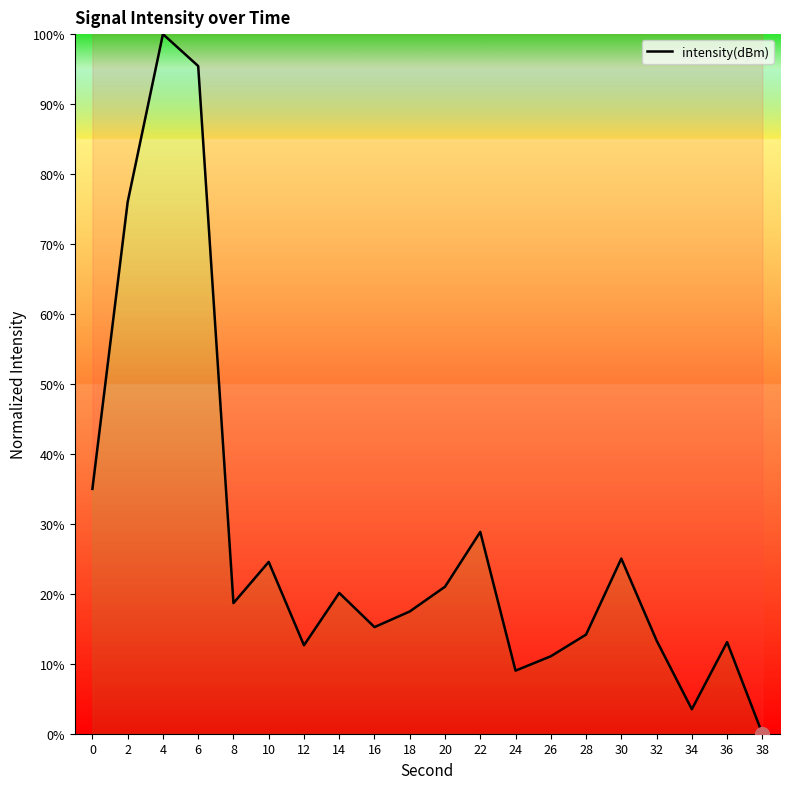

Which label corresponds to the smallest value in the chart?

38